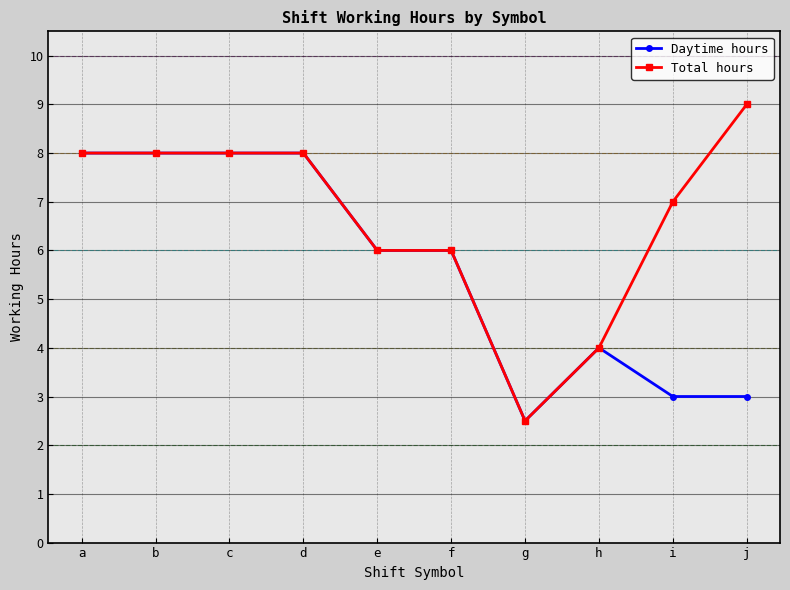

At which label does Daytime hours first exceed 6?

a